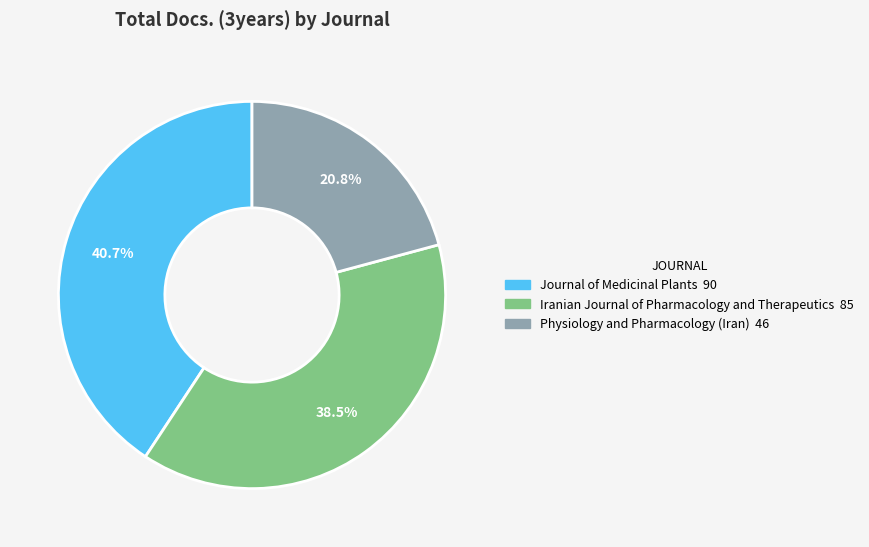

Do Iranian Journal of Pharmacology and Therapeutics and Physiology and Pharmacology (Iran) together represent more than half of the pie?

Yes